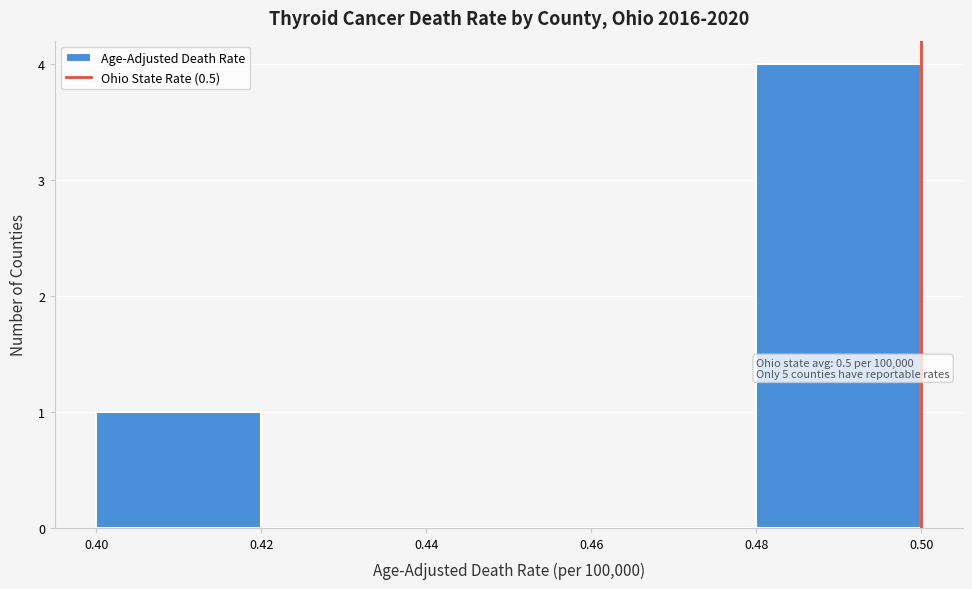

Over which range of the x-axis is the bar tallest?

0.48 to 0.50